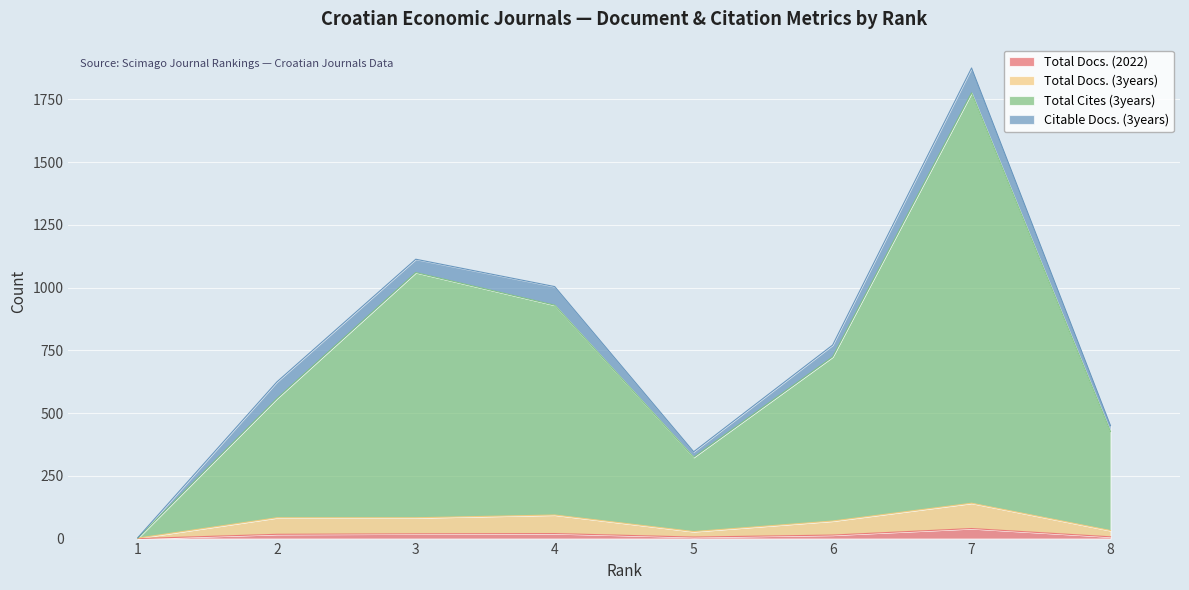

At which label does Total Docs. (2022) reach its peak?

7